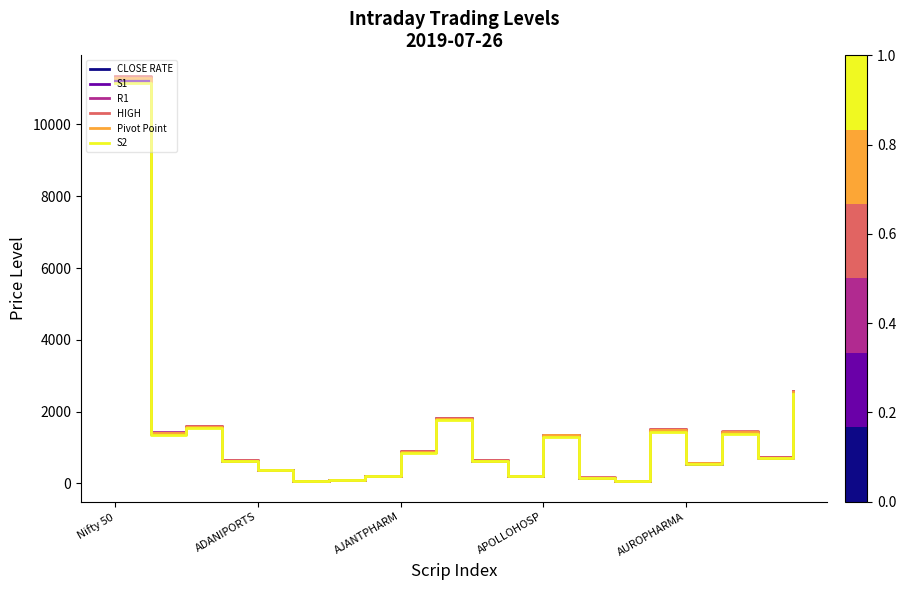

Which series has the largest range (max minus min)?

HIGH